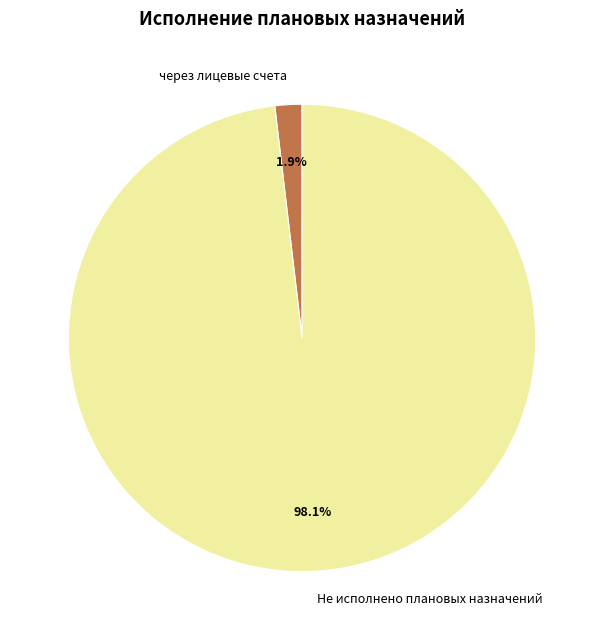

To the nearest percent, what is the average slice percentage?

50%